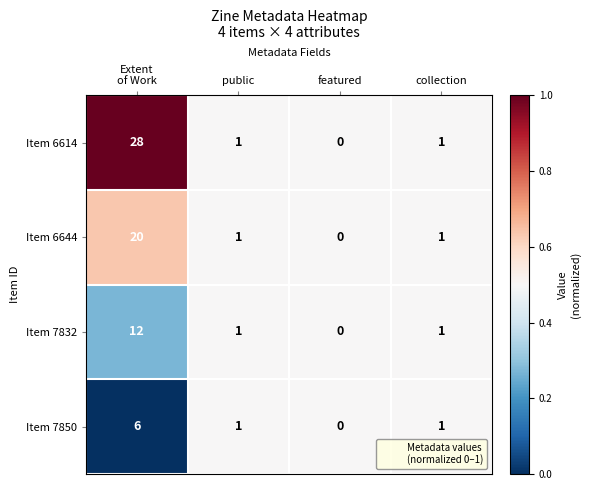

Which series has the largest total across all categories?

Item 6614